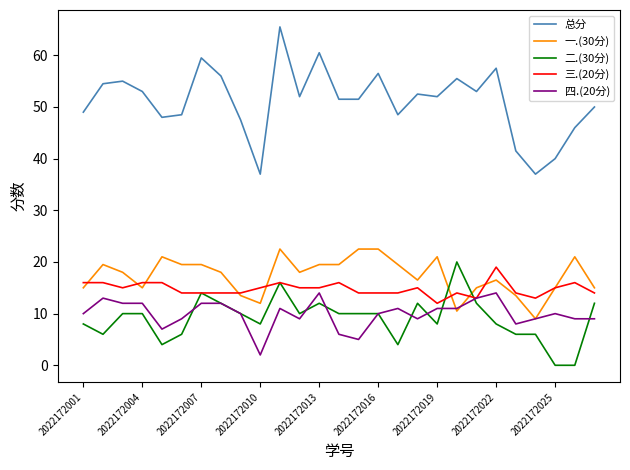

Does the chart display data point markers on the line(s)?

No